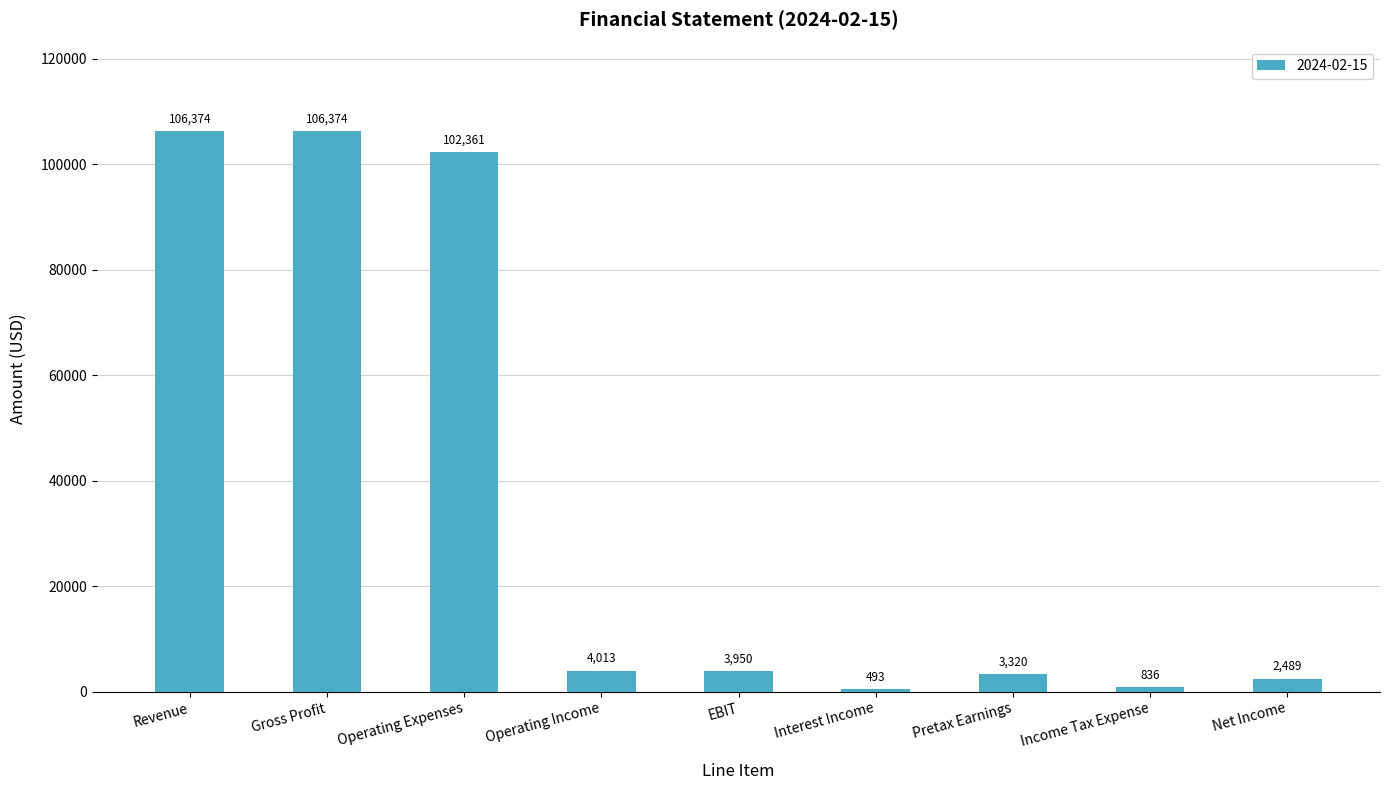

Reading left to right, transcribe all the data shown in this chart.

106374	106374	102361	4013	3950	493	3320	836	2489